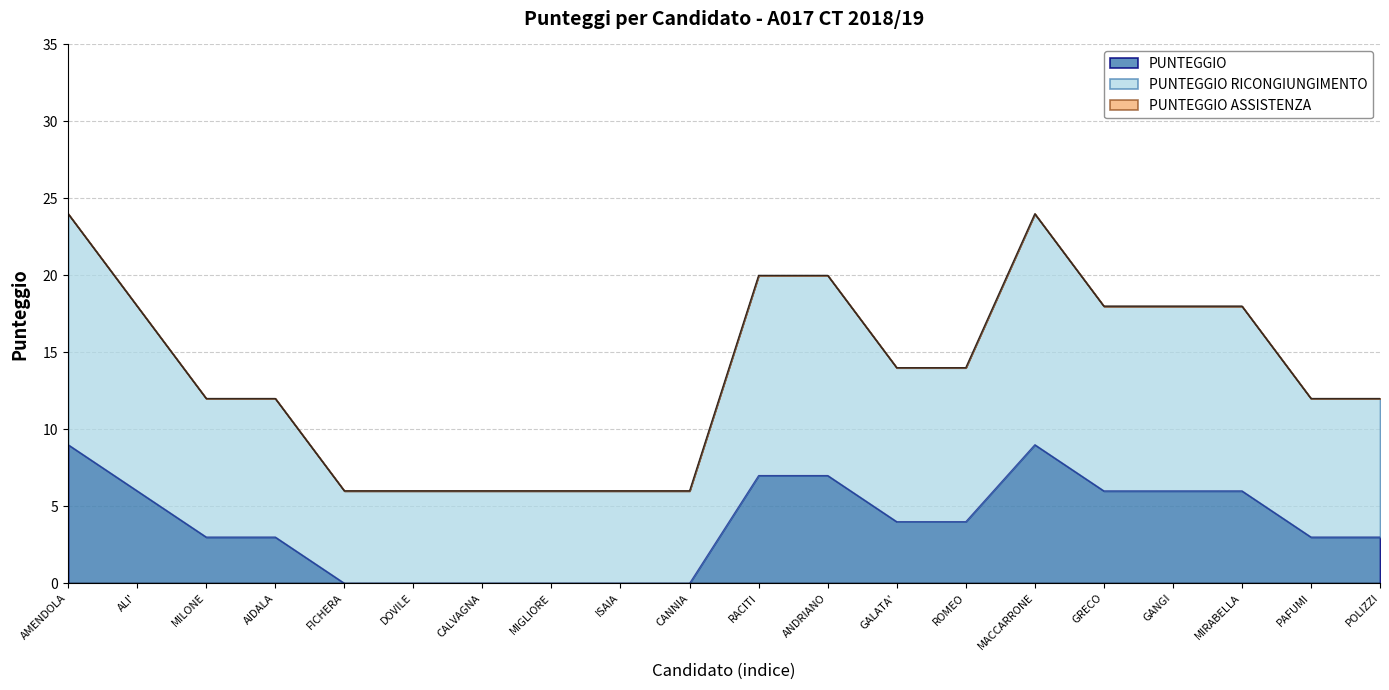

What is the total value across all series at CALVAGNA?

6